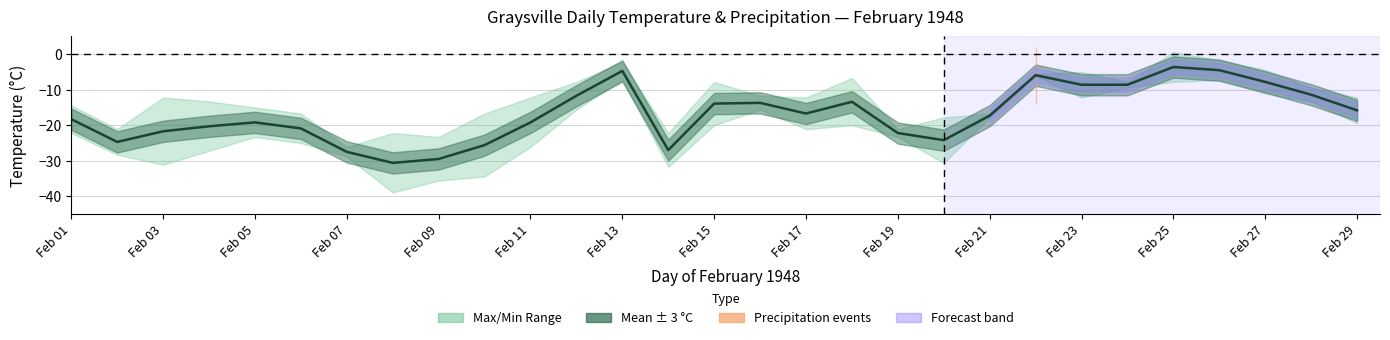

True or false: the data has more than 1 interior local peaks.

True